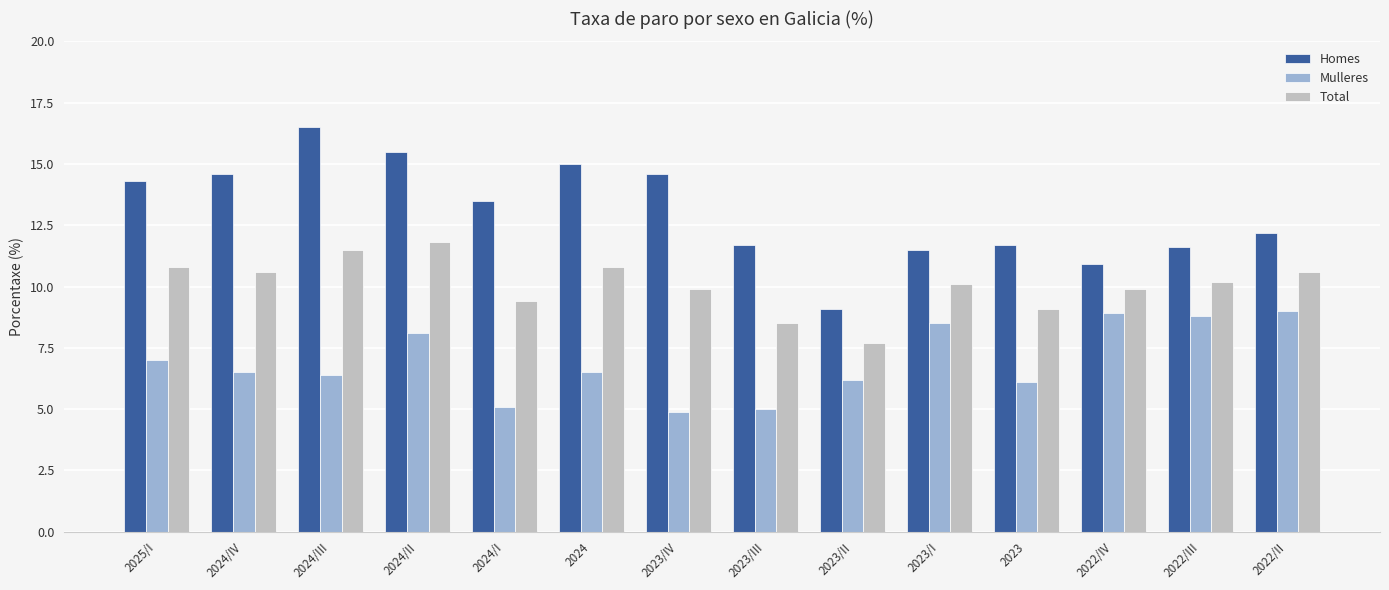

Between 2024 and 2023/III, which series saw the biggest shift?

Homes